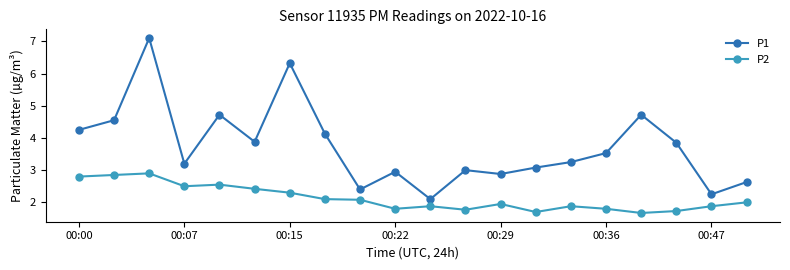

Which series has the widest spread of values?

P1